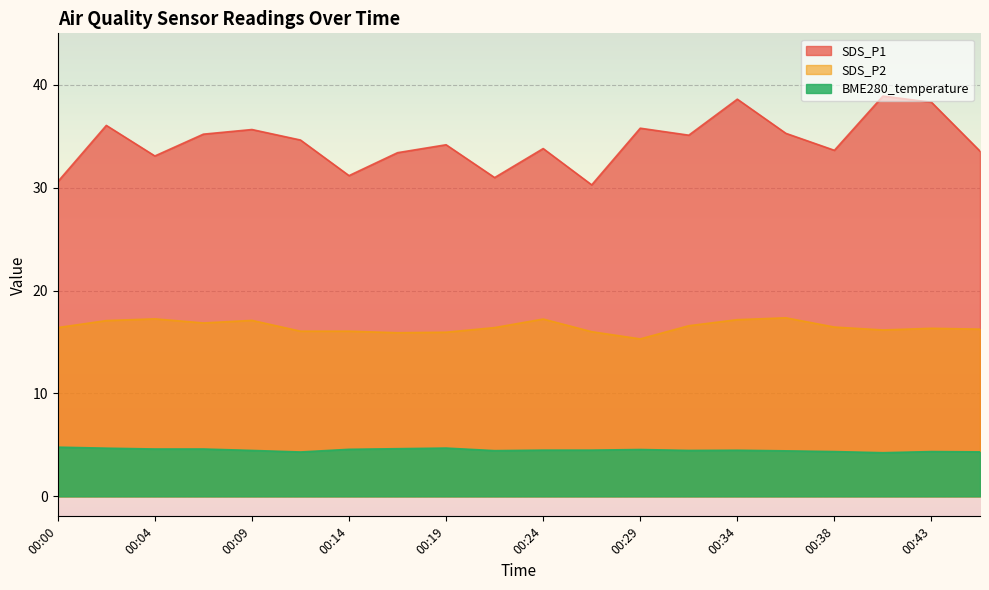

Which series has the largest range (max minus min)?

SDS_P1